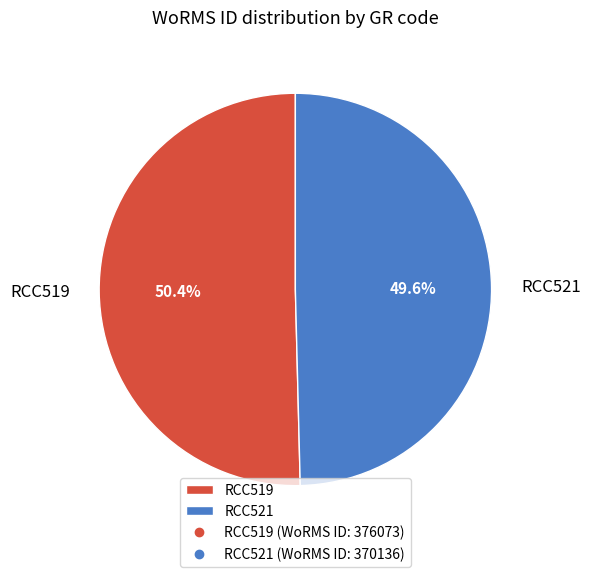

To the nearest percent, what is the combined percentage of RCC521 and RCC519?

100%